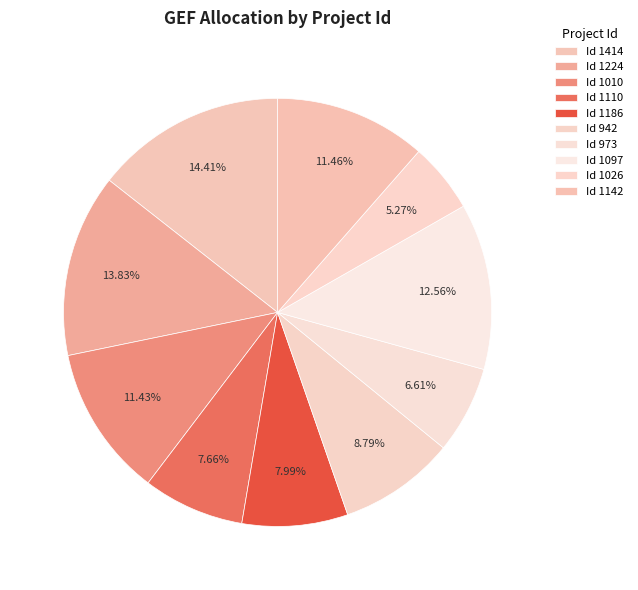

How many segments does this pie chart have?

10